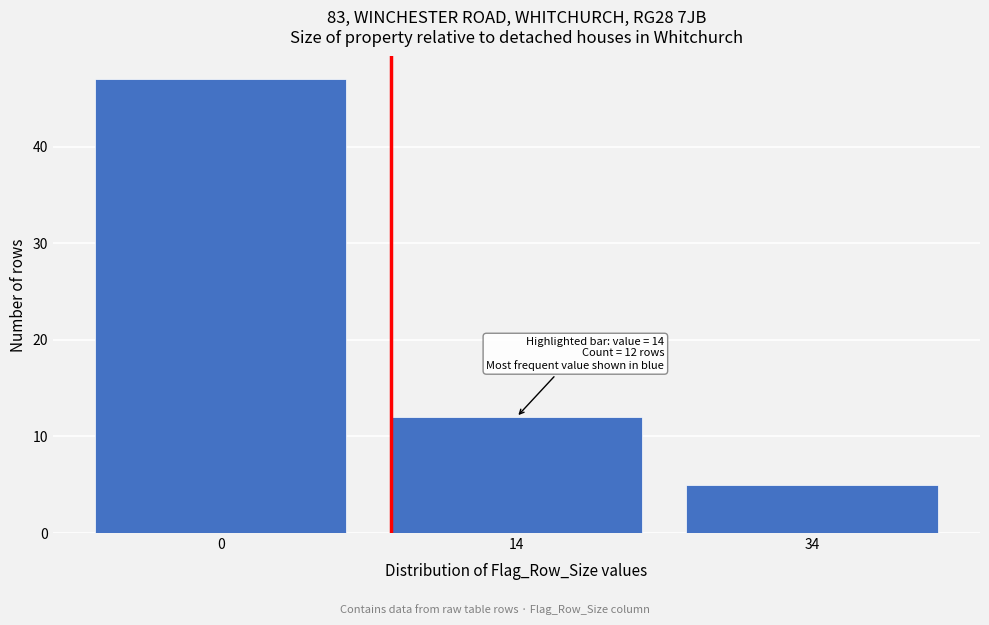

Reading right to left, transcribe all the data shown in this chart.

5	12	47